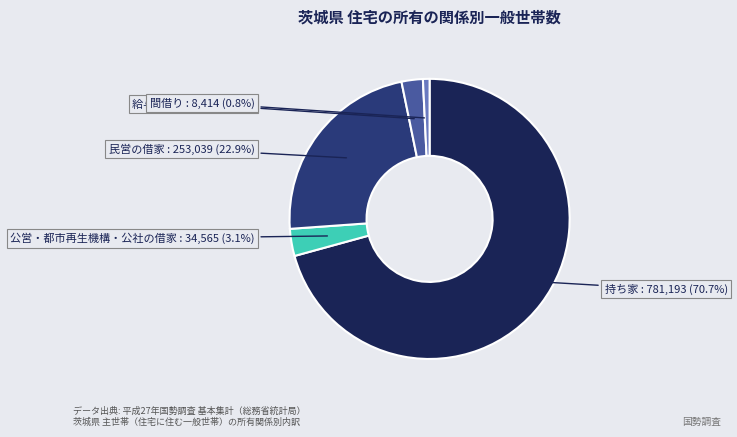

Which category accounts for the majority?

持ち家